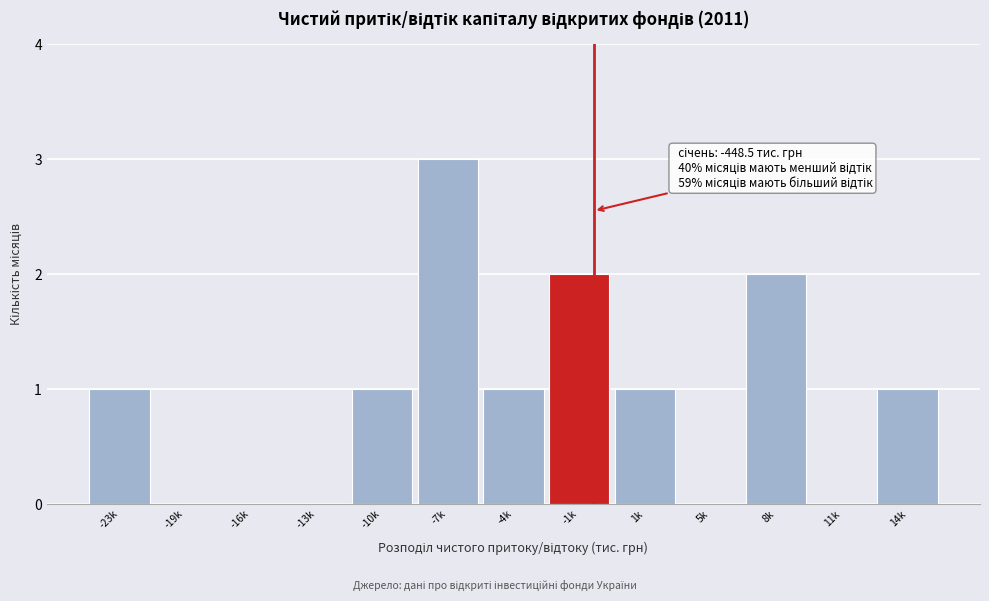

Reading right to left, what are all the values shown in this chart?

14k=1	11k=0	8k=2	5k=0	1k=1	-1k=2	-4k=1	-7k=3	-10k=1	-13k=0	-16k=0	-19k=0	-23k=1